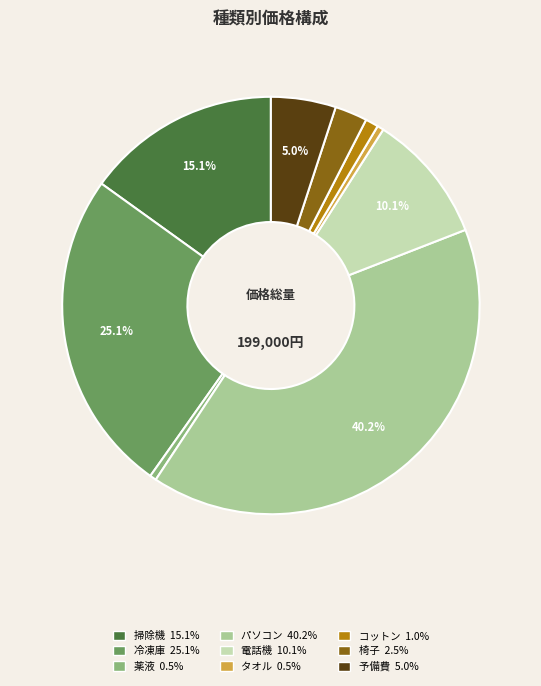

Combined, what portion of the pie is 予備費 and 掃除機?

20.1%